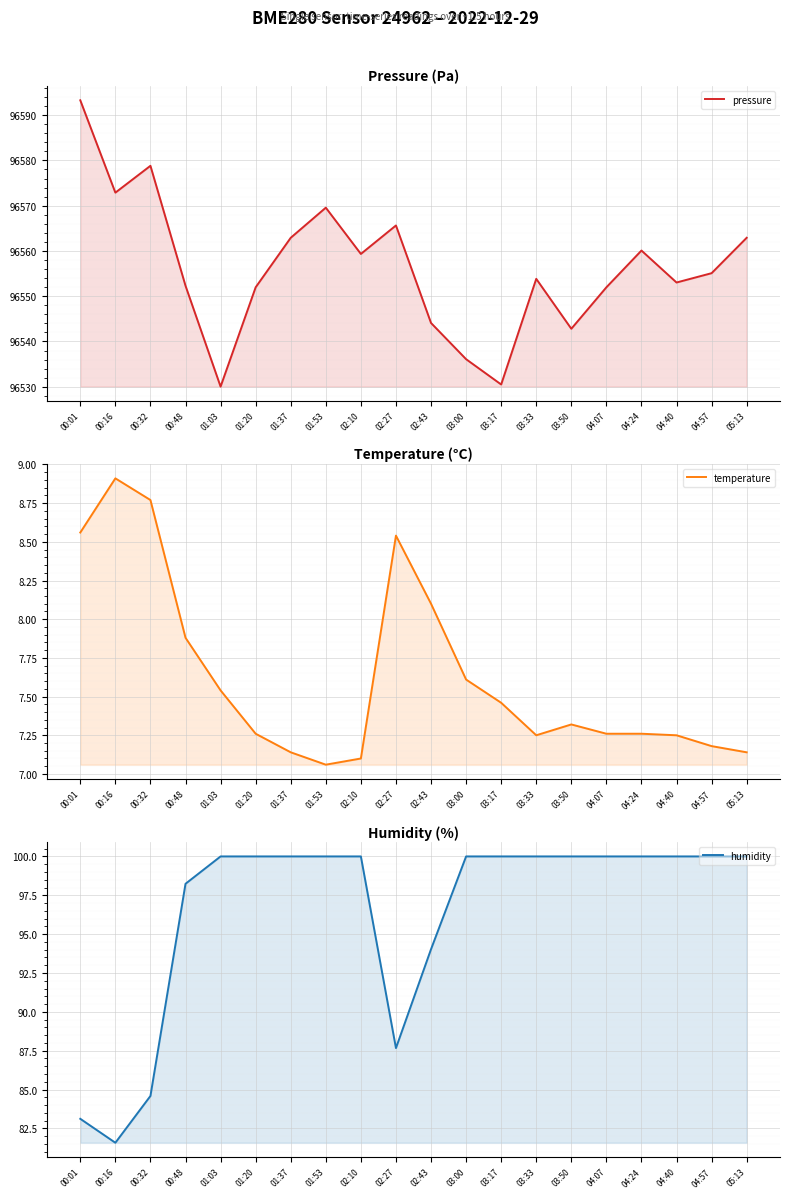

True or false: humidity has a value of 171.2 at 03:17.

False